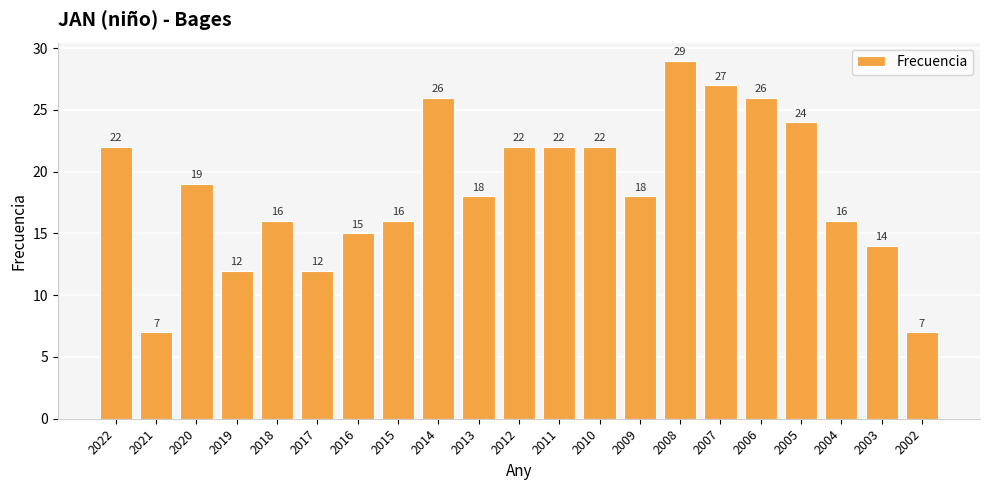

True or false: the data shows 16 at 2019.

False